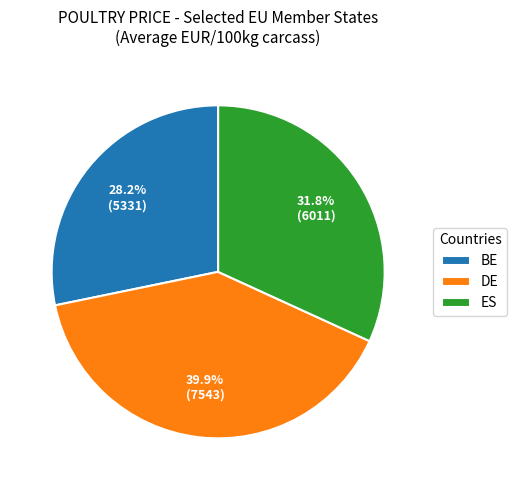

Which category has the smallest portion of the pie?

BE